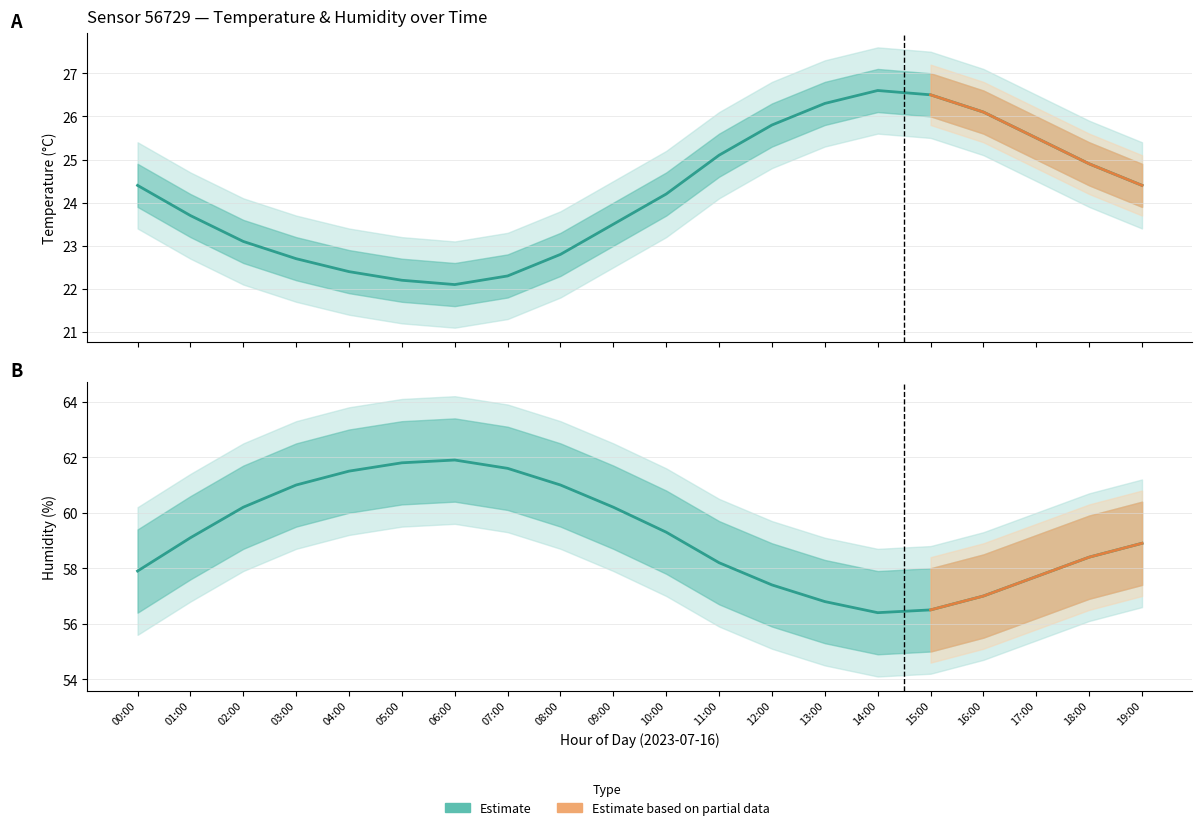

Where is the first local minimum for temperature_lower?

06:00